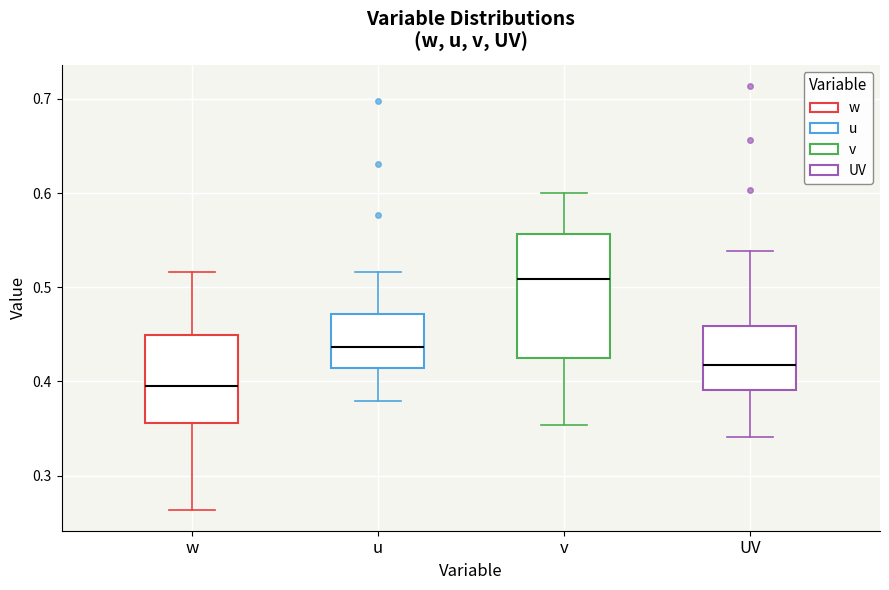

Which box's median line is the highest?

v